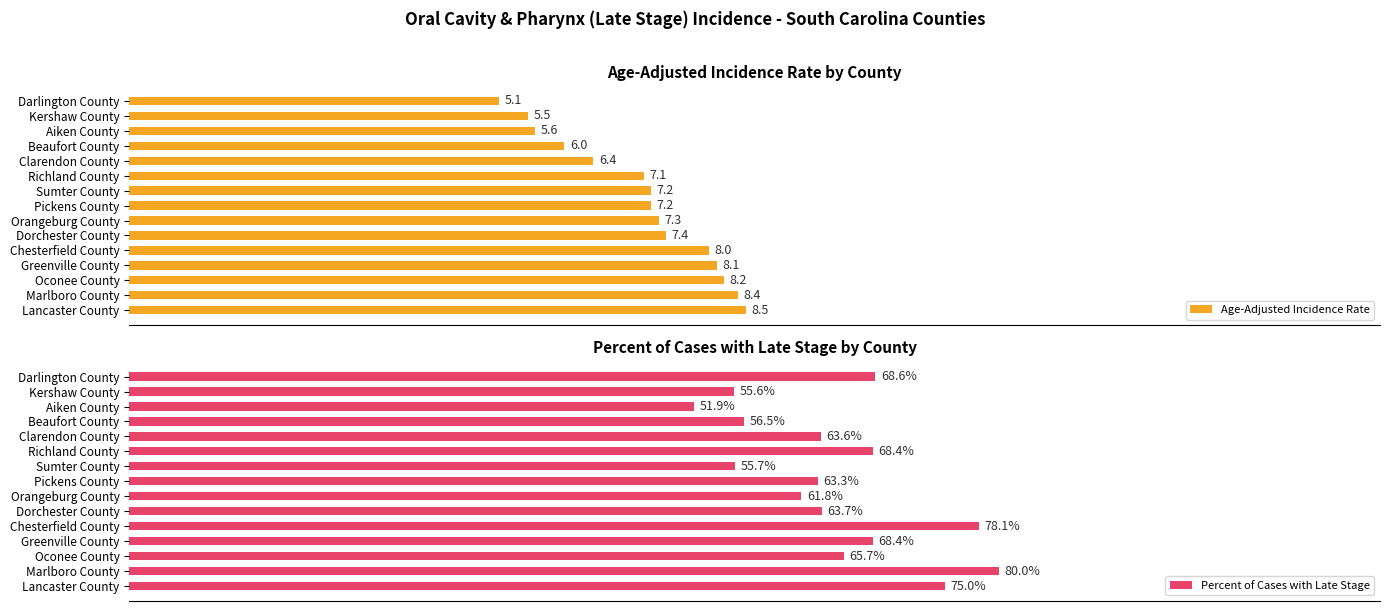

What is the difference between the highest and lowest values at Kershaw County?

18.9